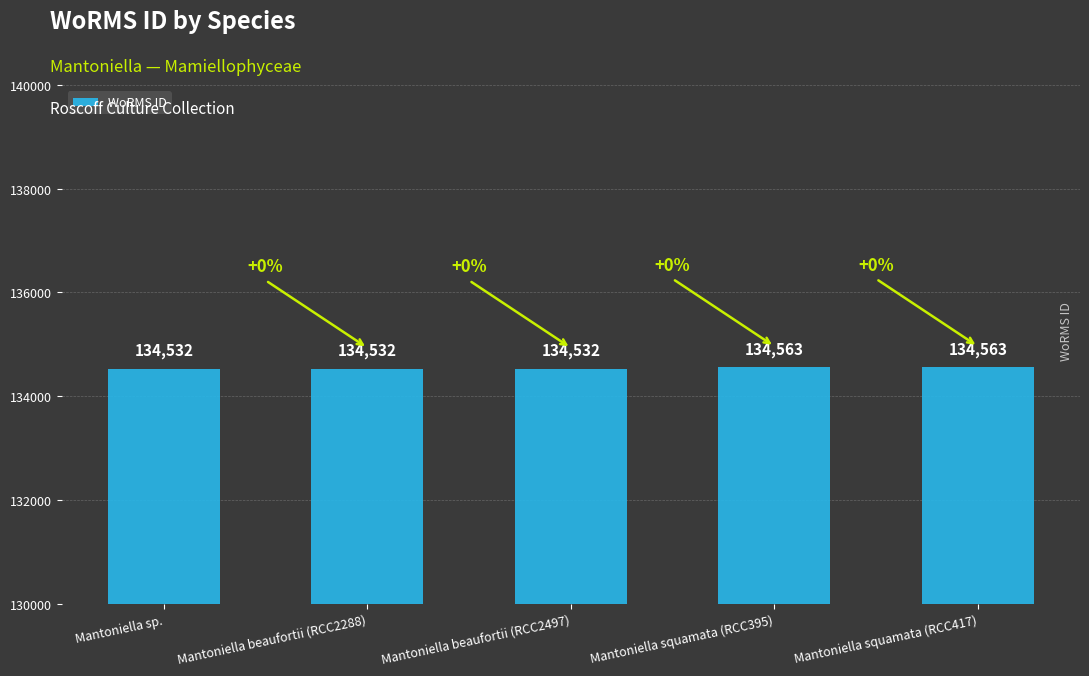

The chart shows a value of 134563 at Mantoniella squamata (RCC395). True or false?

True